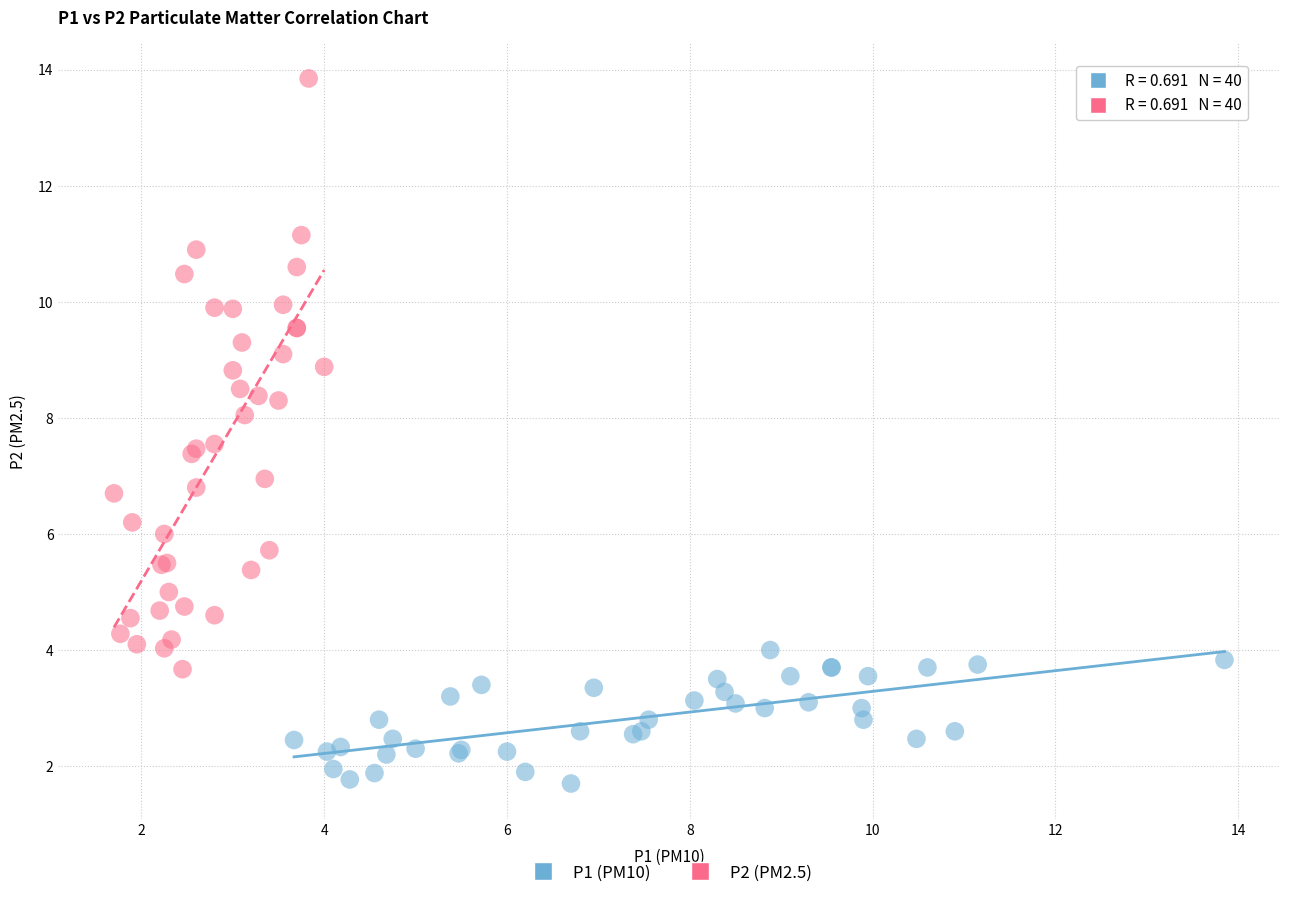

Which series contains the highest Y value?

P2 (PM2.5)